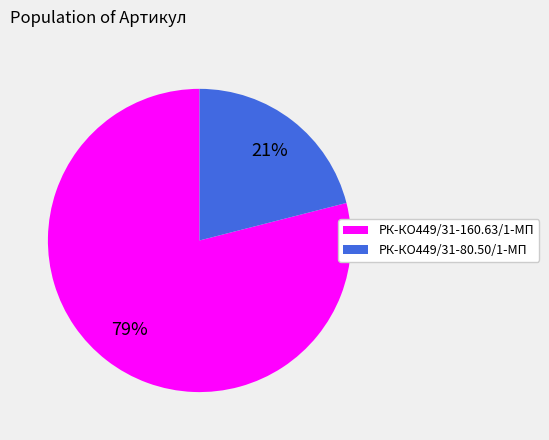

How many segments does this pie chart have?

2